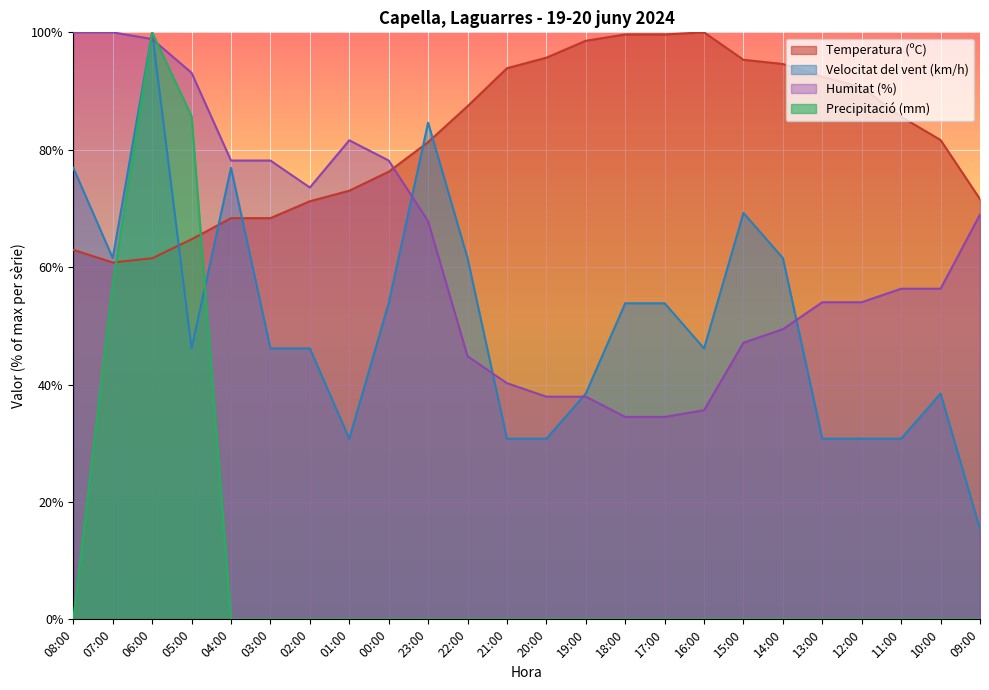

At 22:00, list the series in order from largest to smallest.

Temperatura (ºC), Velocitat del vent (km/h), Humitat (%), Precipitació (mm)